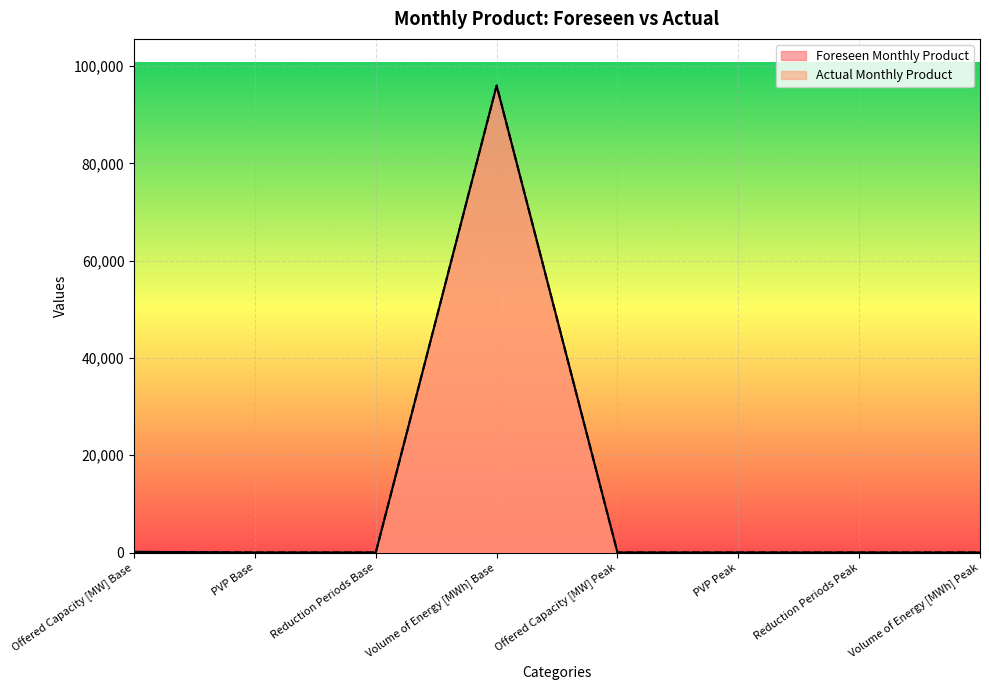

What is the label of the 7th point from the right?

PVP Base